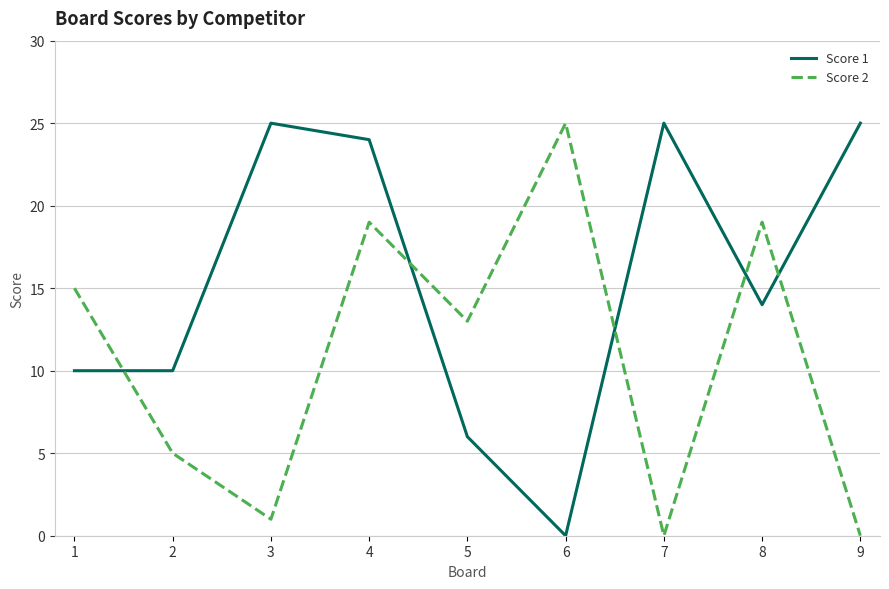

What are all the series names shown in the legend?

Score 1, Score 2